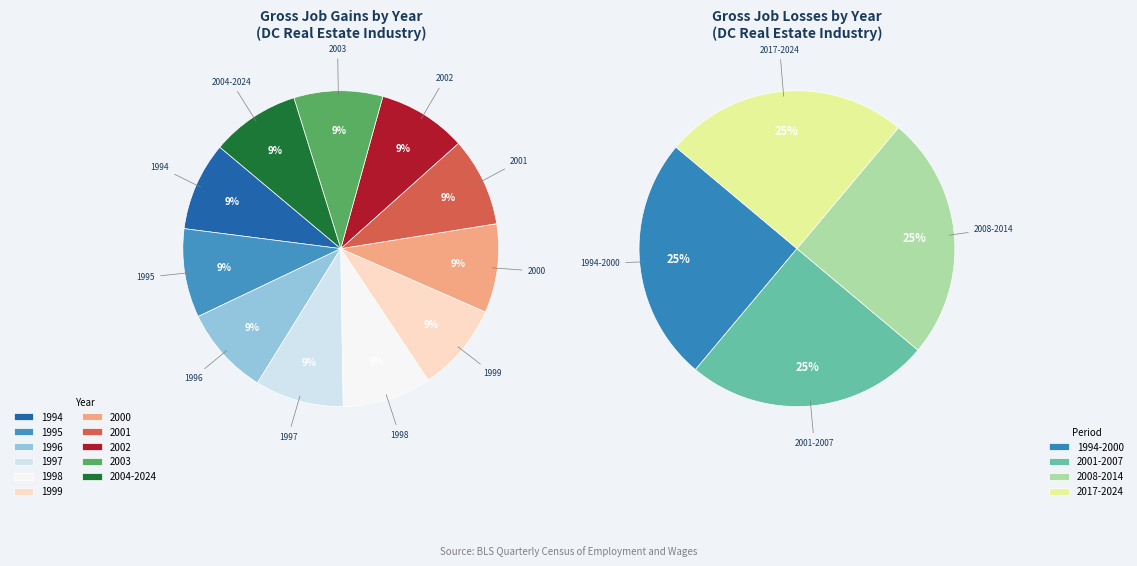

How many slices are in this pie chart?

11